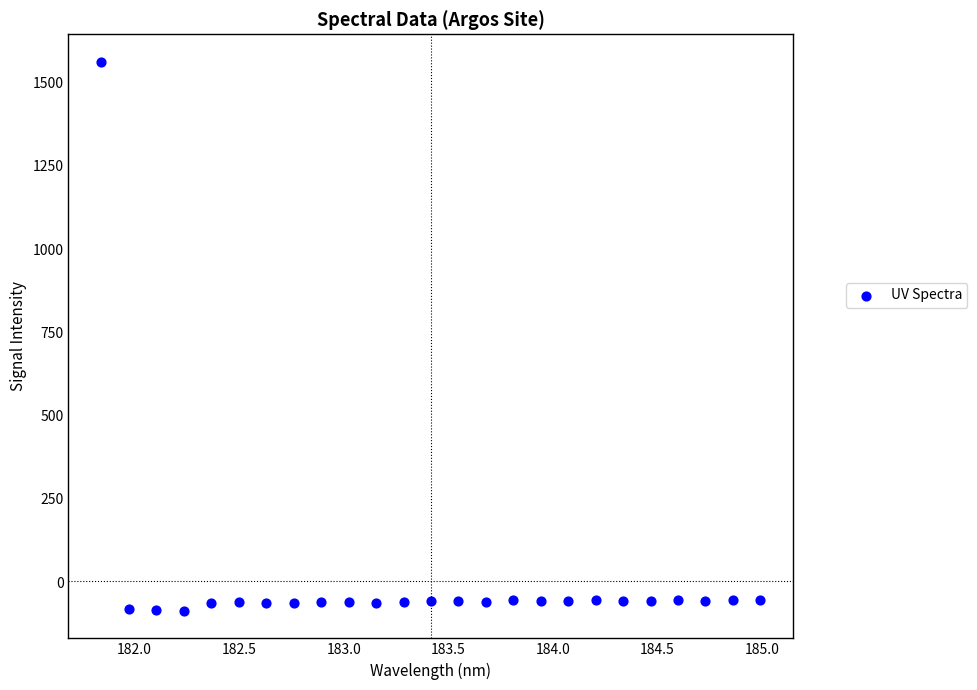

What is the range of Y values (max minus min)?

1648.9